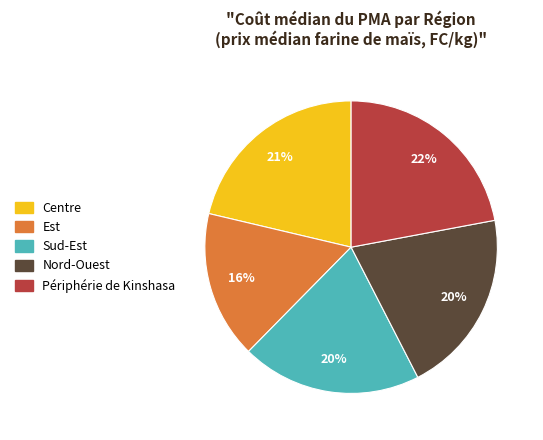

What is the ratio of the value at Centre to the value at Est?

1.3